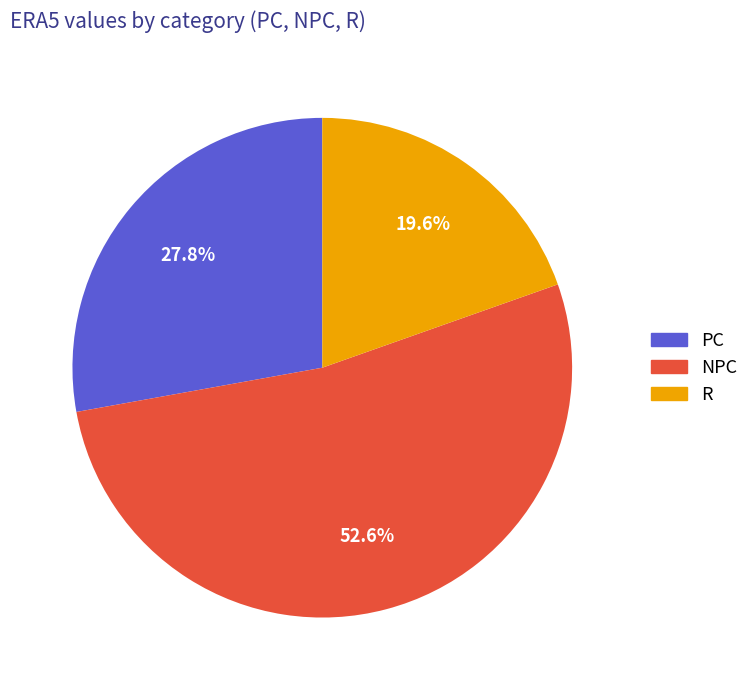

To the nearest percent, what is the difference between the NPC and R slice percentages?

33%